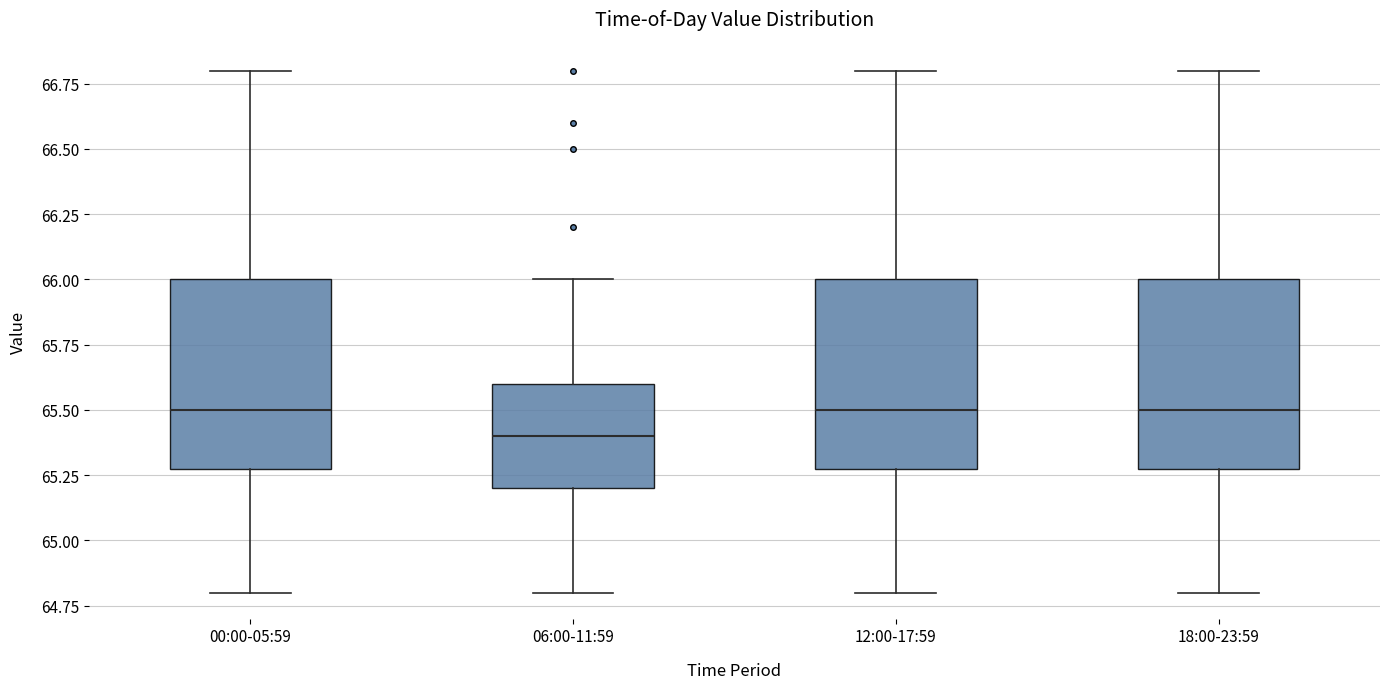

Reading left to right, read every box against the y-axis: the position of its median line, the range the box covers, and the ends of its whiskers. The values are not printed on the chart, so give them approximately, as read against the axis.

00:00-05:59: median 65.5, box 65.3 to 66.0, whiskers 64.8 to 66.8
06:00-11:59: median 65.4, box 65.2 to 65.6, whiskers 64.8 to 66.0
12:00-17:59: median 65.5, box 65.3 to 66.0, whiskers 64.8 to 66.8
18:00-23:59: median 65.5, box 65.3 to 66.0, whiskers 64.8 to 66.8